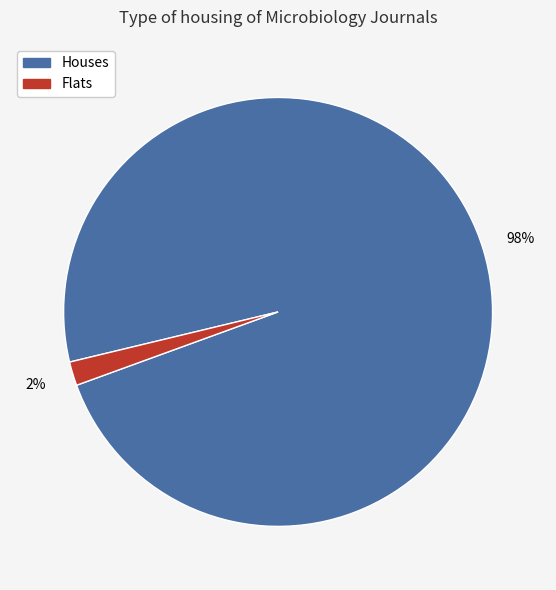

Is there any slice that represents more than half of the pie?

Yes